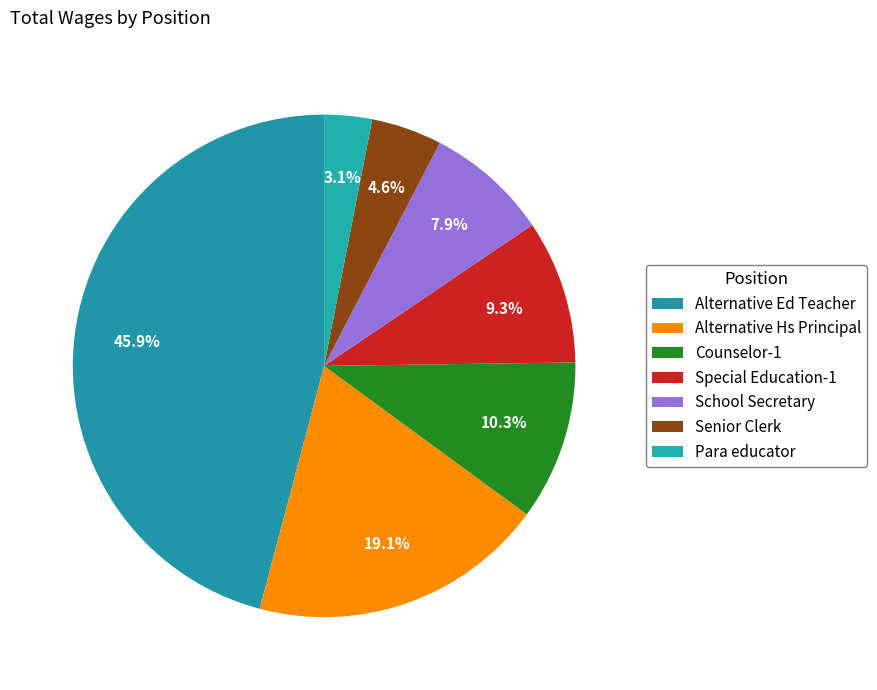

How many slices are in this pie chart?

7